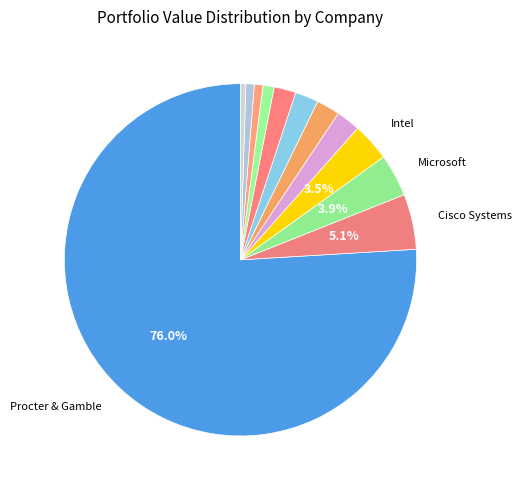

How many slices are in this pie chart?

12